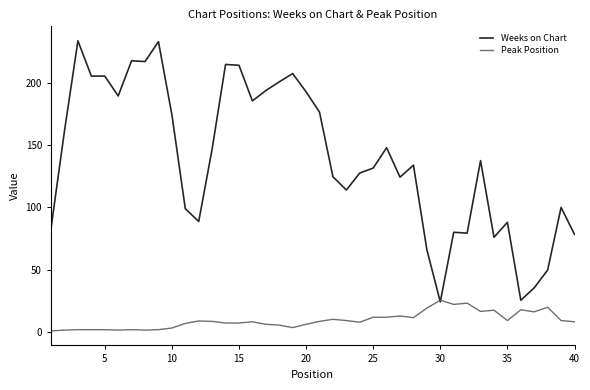

What is the maximum value shown in the chart?

234.0